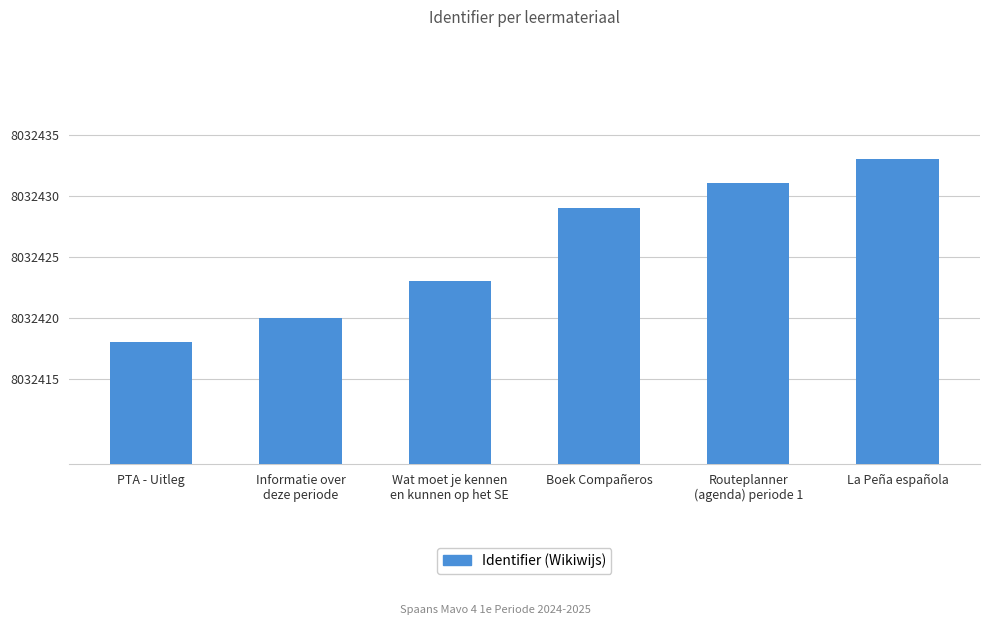

Read the value at Wat moet je kennen
en kunnen op het SE, to the nearest 10.

8032420